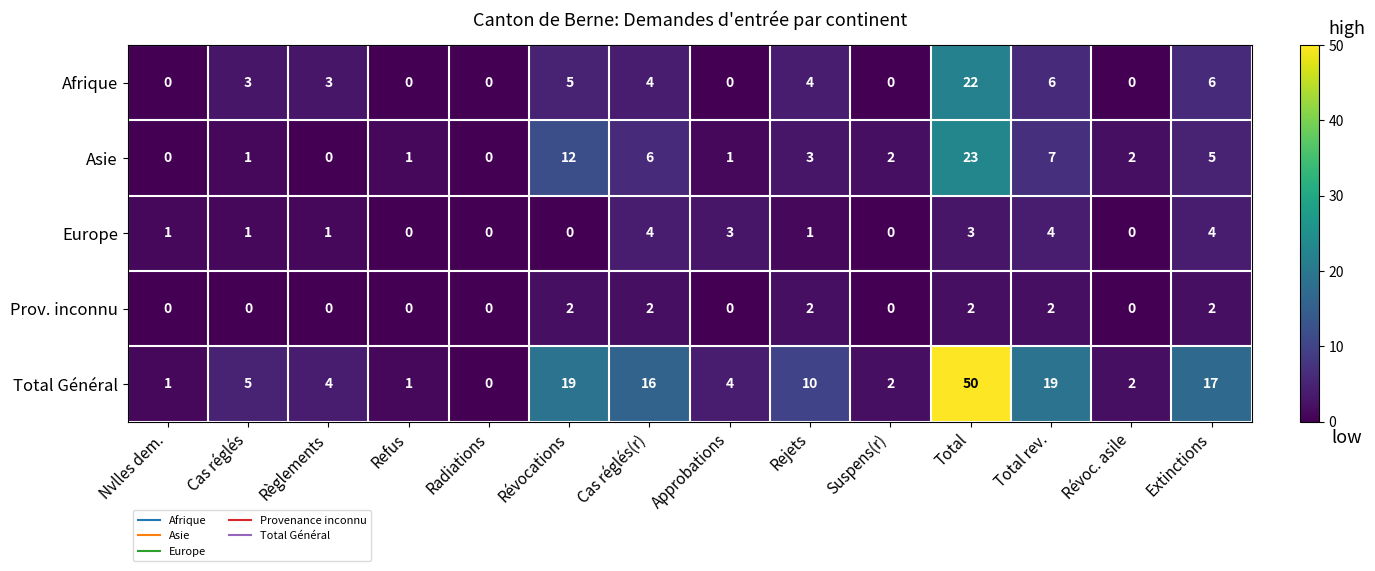

Rank the series by their maximum value, from highest to lowest.

Total Général, Asie, Afrique, Europe, Prov. inconnu